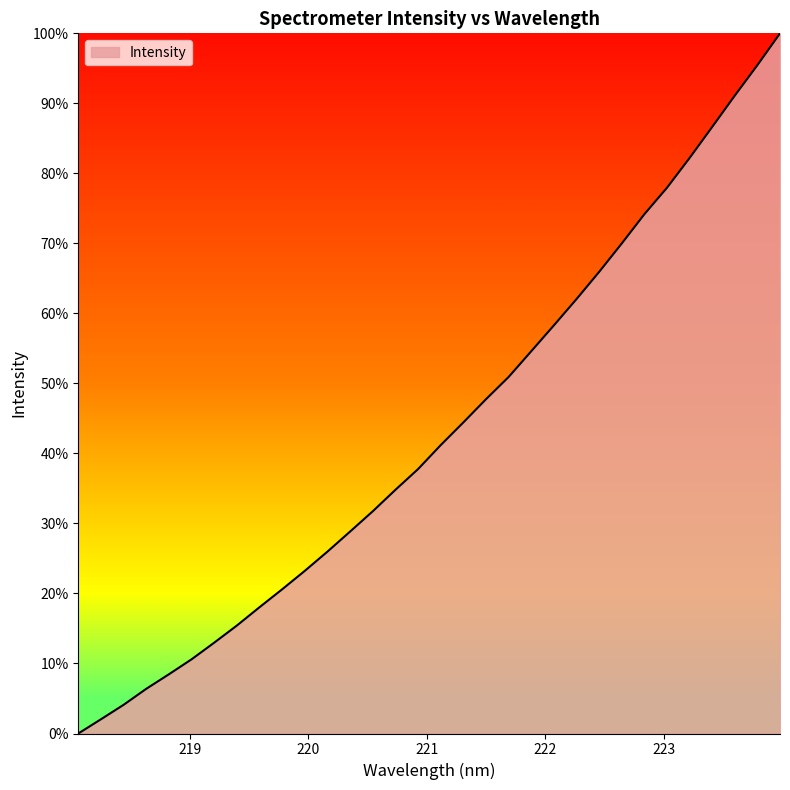

What is the difference between the maximum and minimum values?

100.0